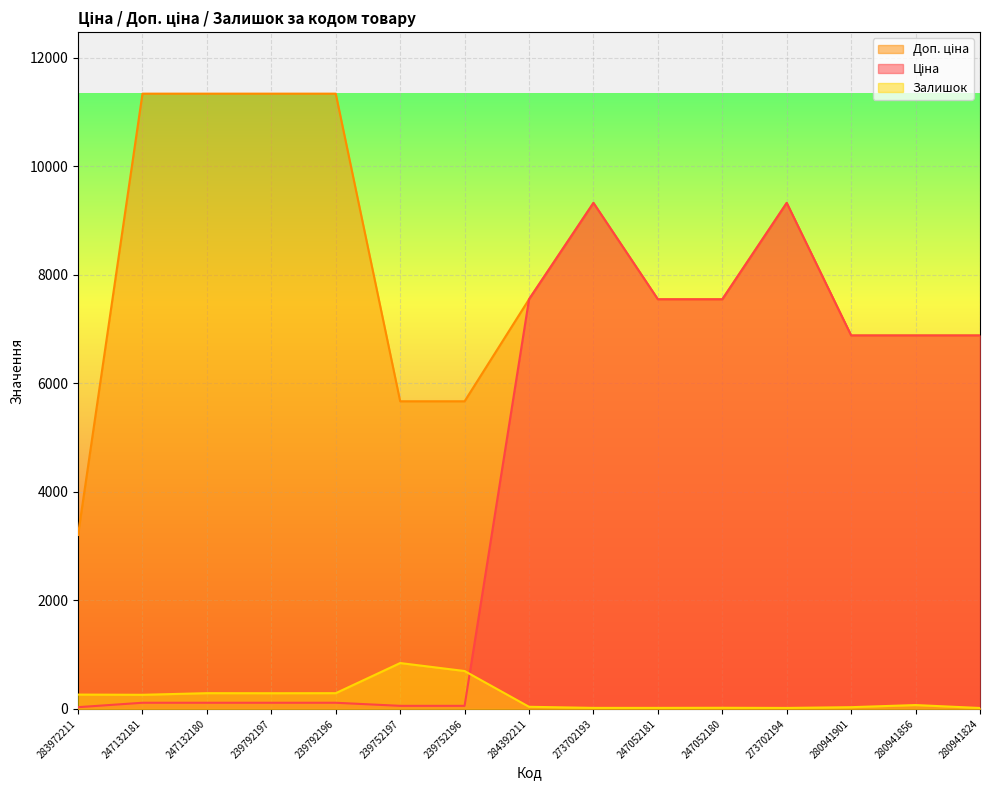

Reading right to left, list all the values displayed in this chart.

Ціна: 6879.5	6879.5	6879.5	9321.4	7545.9	7545.9	9321.4	7545.9	56.7	56.7	113.3	113.3	113.3	113.3	32.0
Доп. ціна: 6879.5	6879.5	6879.5	9321.4	7545.9	7545.9	9321.4	7545.9	5667.0	5667.0	11334.0	11334.0	11334.0	11334.0	3205.0
Залишок: 17.0	71.0	32.0	18.0	21.0	19.0	19.0	39.0	698.0	845.0	290.0	289.0	290.0	260.0	264.0